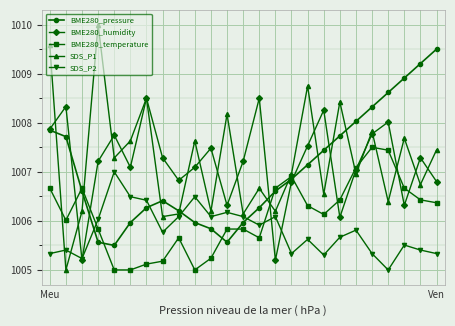

Which series has the widest spread of values?

SDS_P1